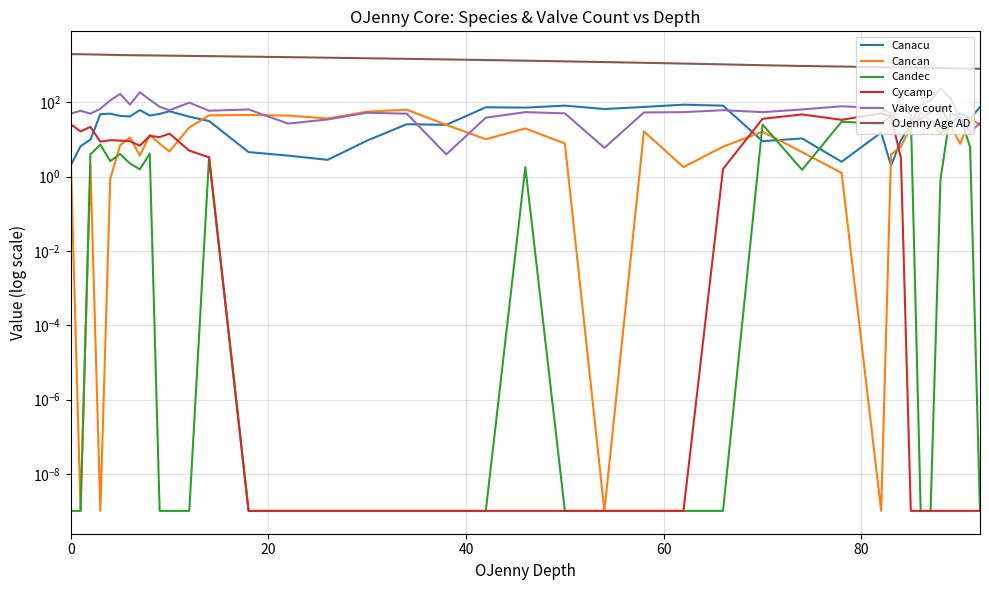

How many interior local peaks does the Valve count series have?

10